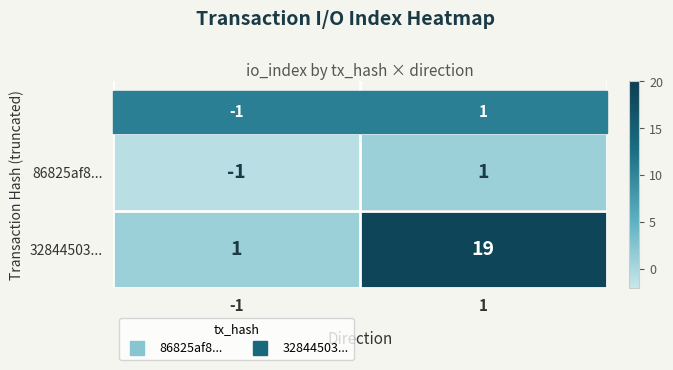

Which series has the largest range (max minus min)?

32844503...